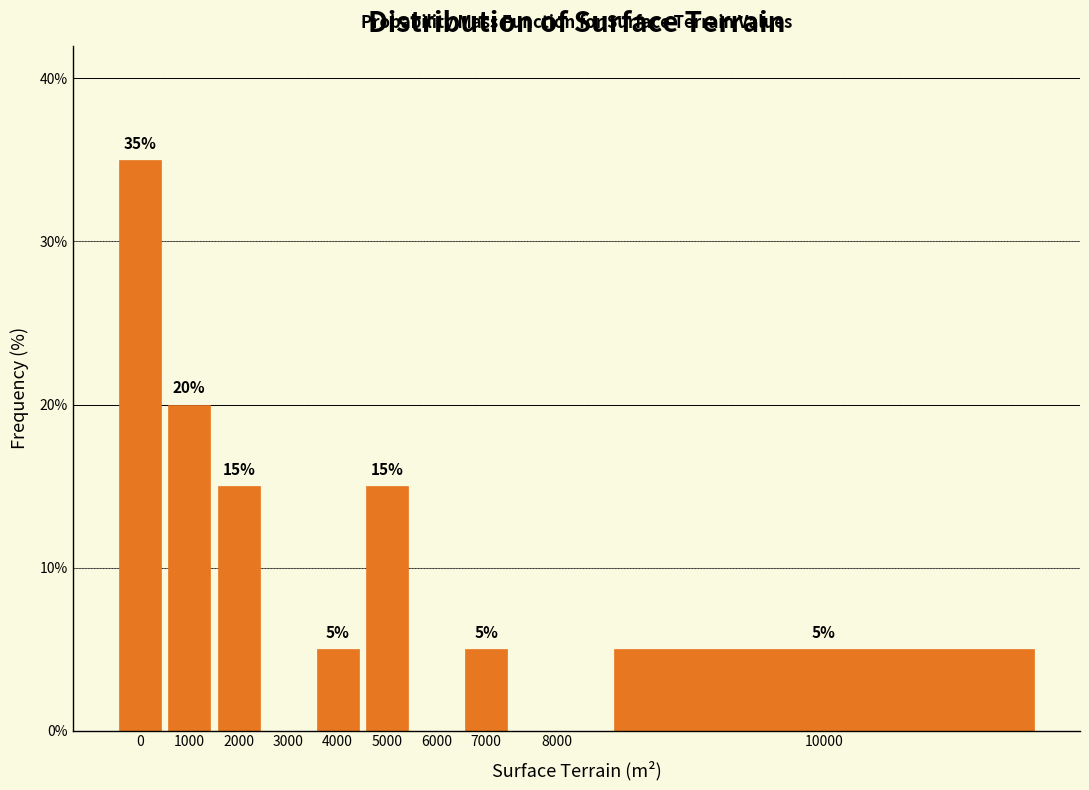

Reading left to right, extract all data points from this chart.

0=35	1000=20	2000=15	3000=0	4000=5	5000=15	6000=0	7000=5	8000=0	10000=5